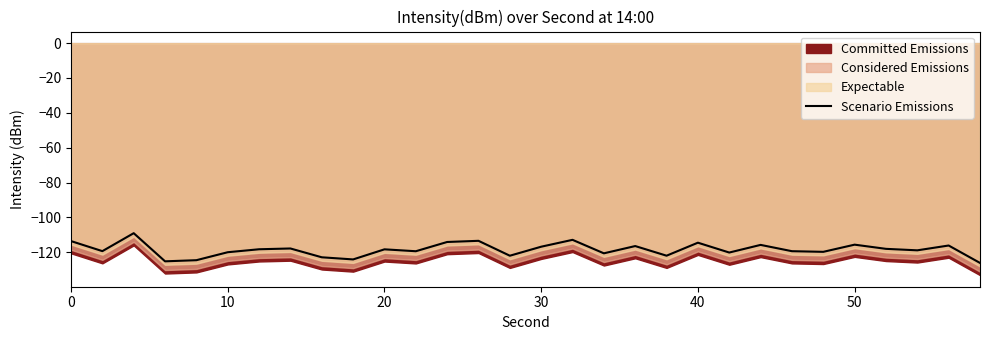

What is the greatest value displayed?

-109.1